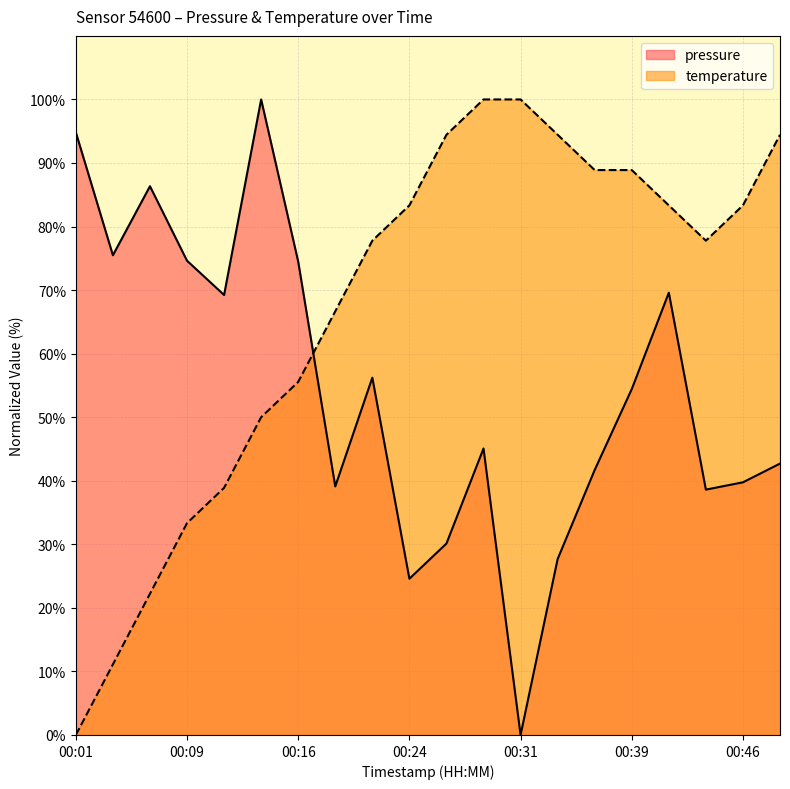

How many times do temperature and pressure cross each other?

1